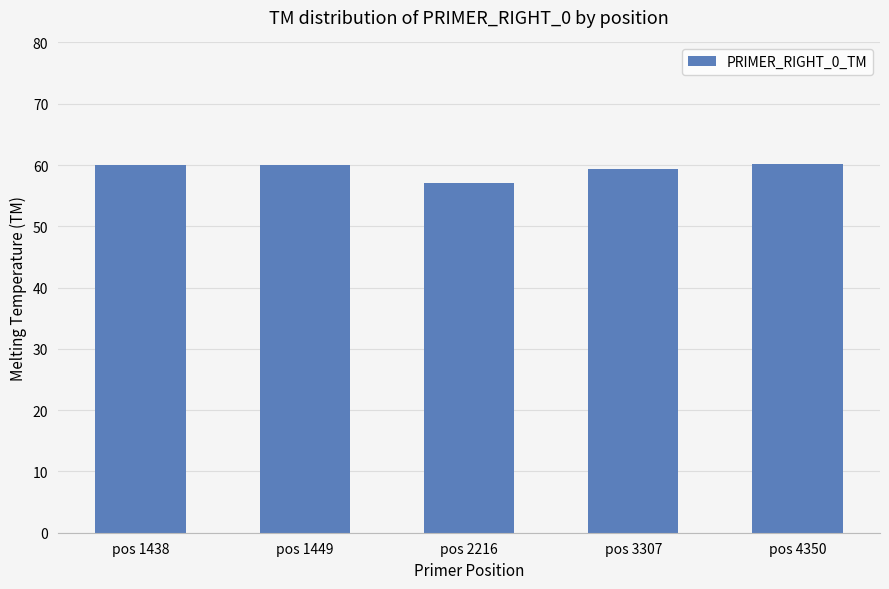

What is the value of the 1st bar from the left?

60.0